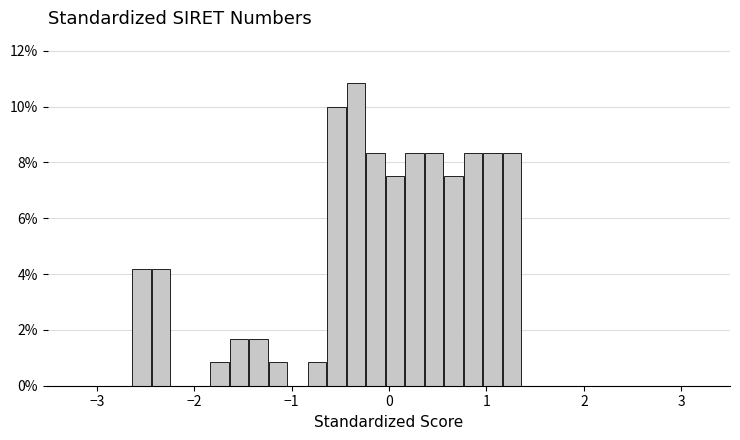

Read against the x-axis, roughly where is the centre of the tallest bar?

-0.3